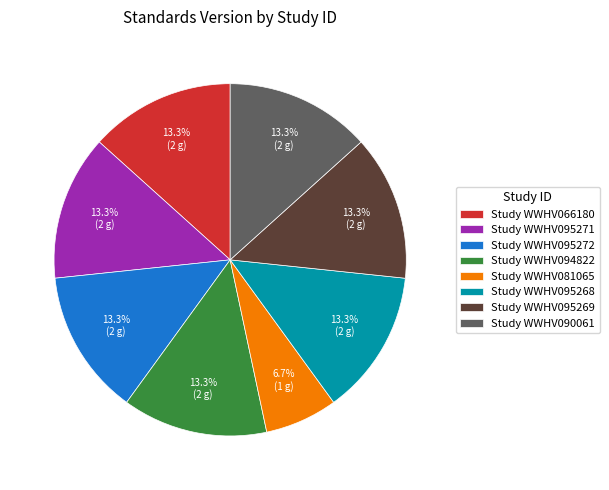

How much of the chart is everything except Study WWHV095268?

86.7%